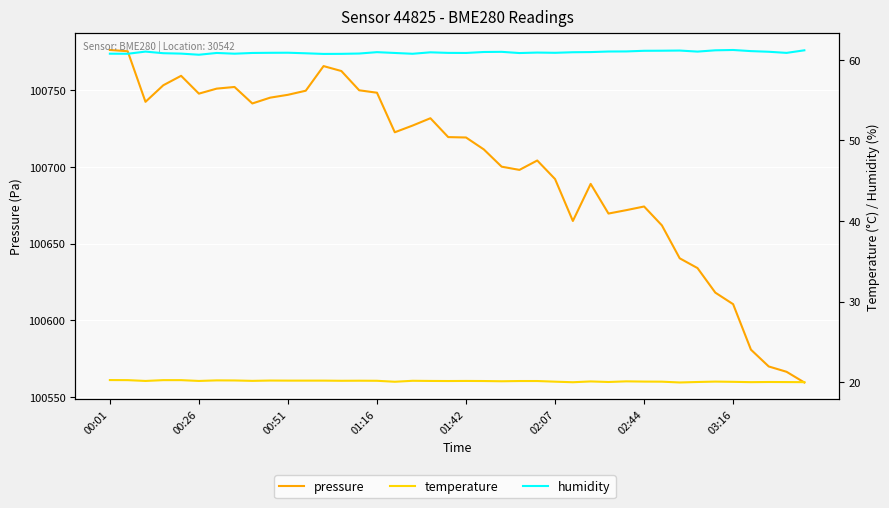

What is the average value of the pressure series?

100700.1